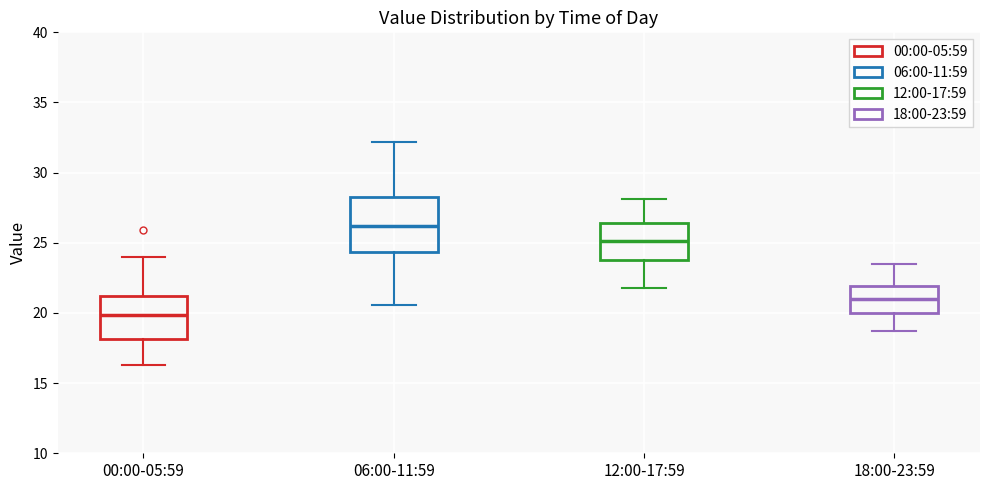

Reading left to right, transcribe this box plot: for each box, give where its median line is, the range the box spans, and where its two whiskers end, as read against the y-axis. The values are not printed on the chart, so give them approximately, as read against the axis.

00:00-05:59: median 20.0, box 18.0 to 21.0, whiskers 16.5 to 24.0
06:00-11:59: median 26.0, box 24.5 to 28.5, whiskers 20.5 to 32.0
12:00-17:59: median 25.0, box 24.0 to 26.5, whiskers 22.0 to 28.0
18:00-23:59: median 21.0, box 20.0 to 22.0, whiskers 18.5 to 23.5